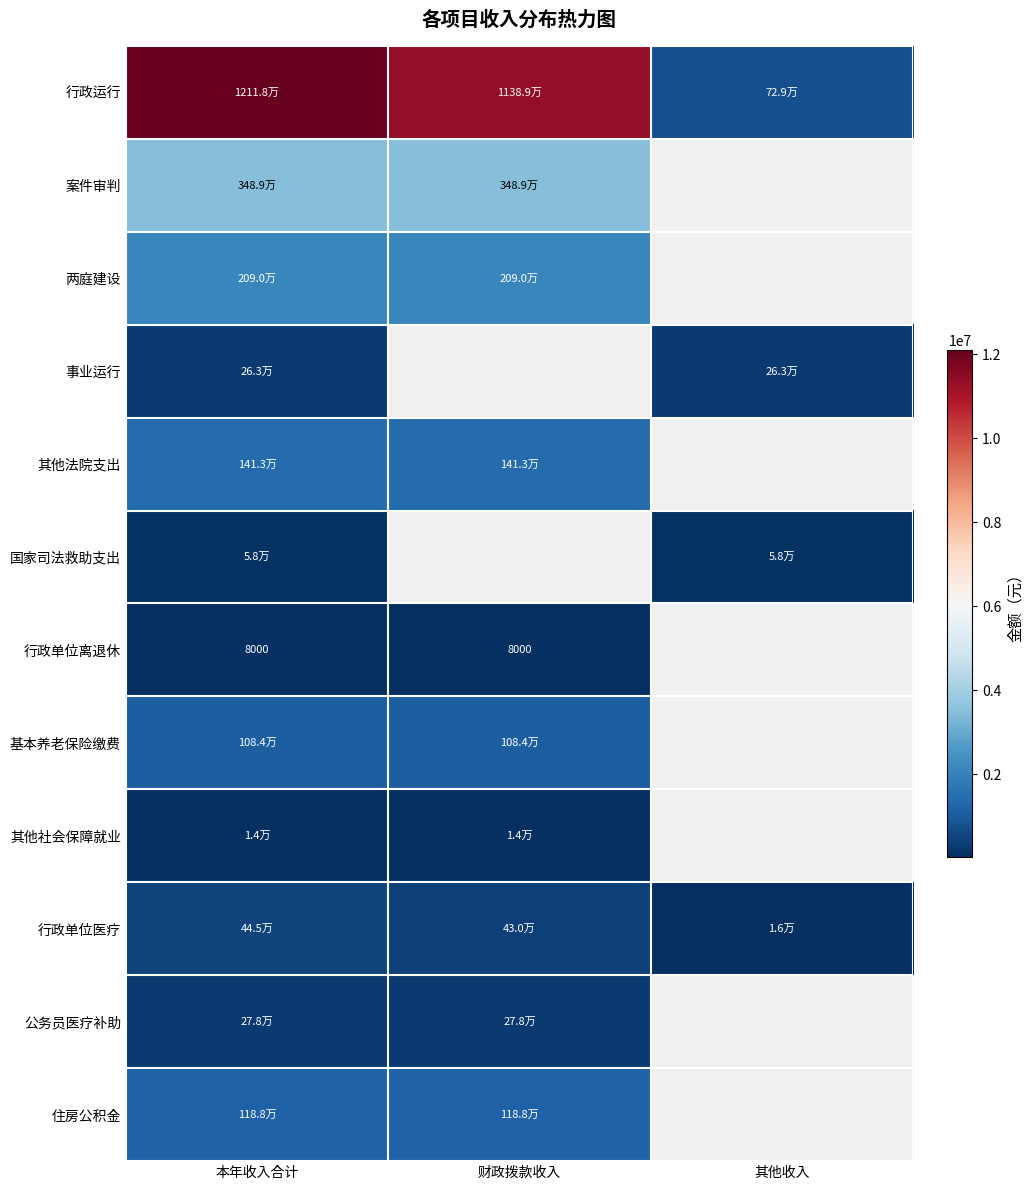

What is the smallest value displayed?

8000.0